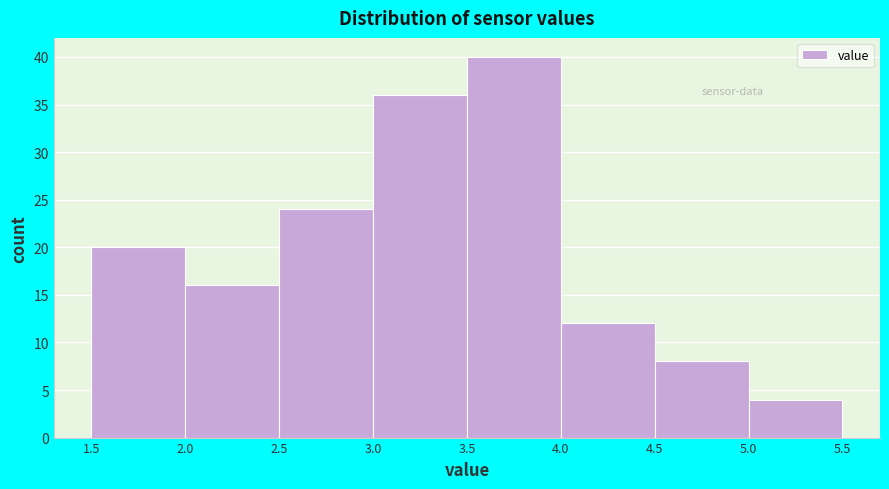

How tall is the bar that spans 1.5 to 2.0 on the x-axis? The values are not printed on the chart, so give them approximately, as read against the axis.

20